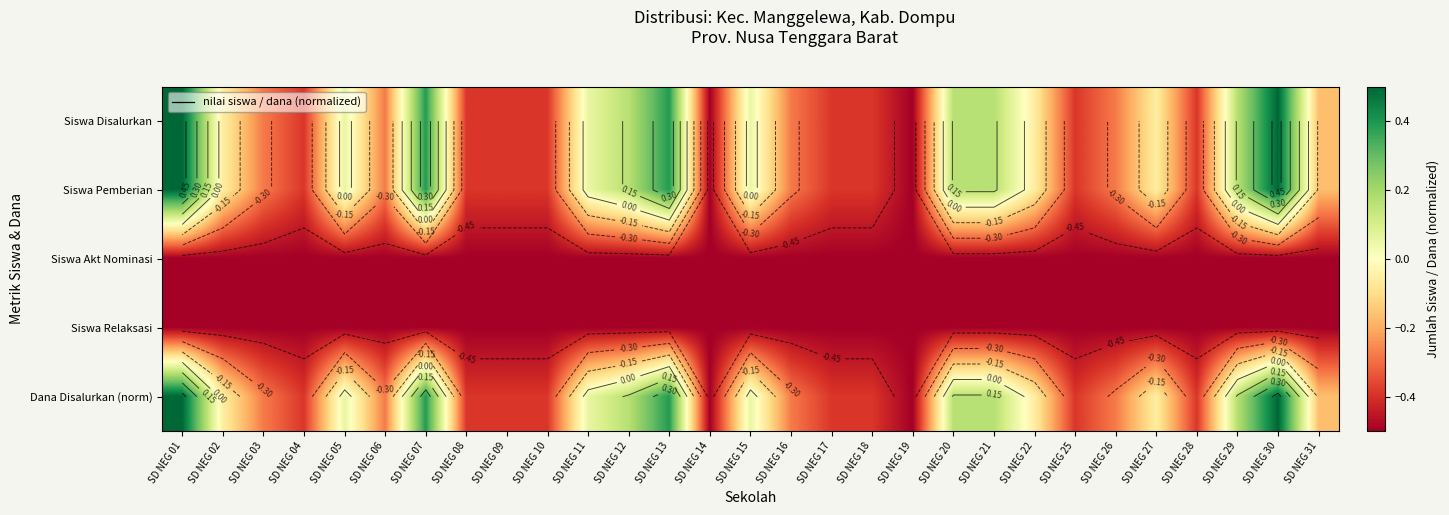

What is the sum of all Siswa Pemberian values?

-2.9